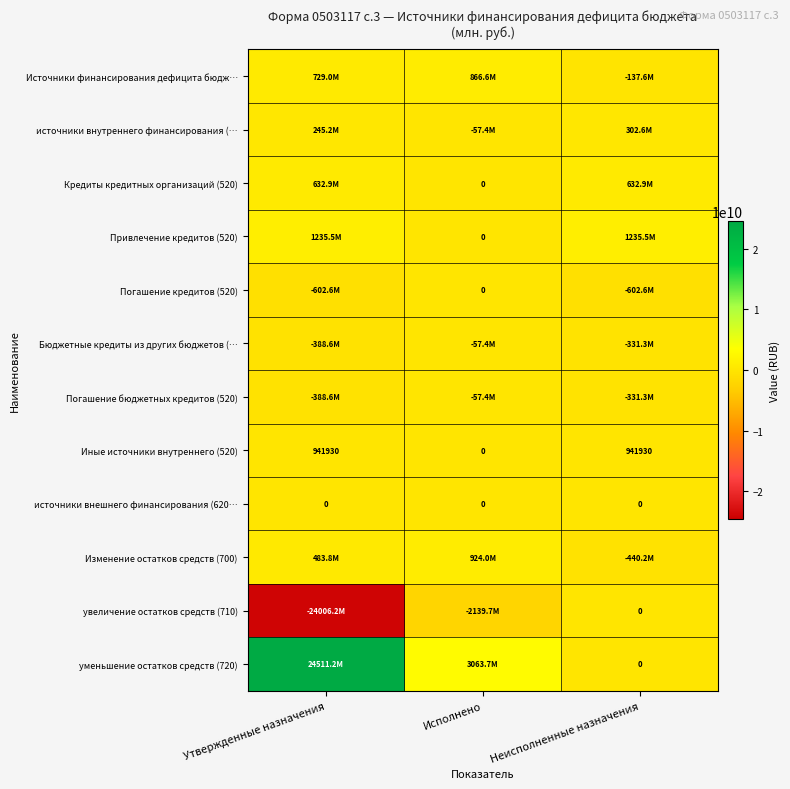

List the labels in order of Привлечение кредитов (520) value, largest first.

Утвержденные назначения, Неисполненные назначения, Исполнено